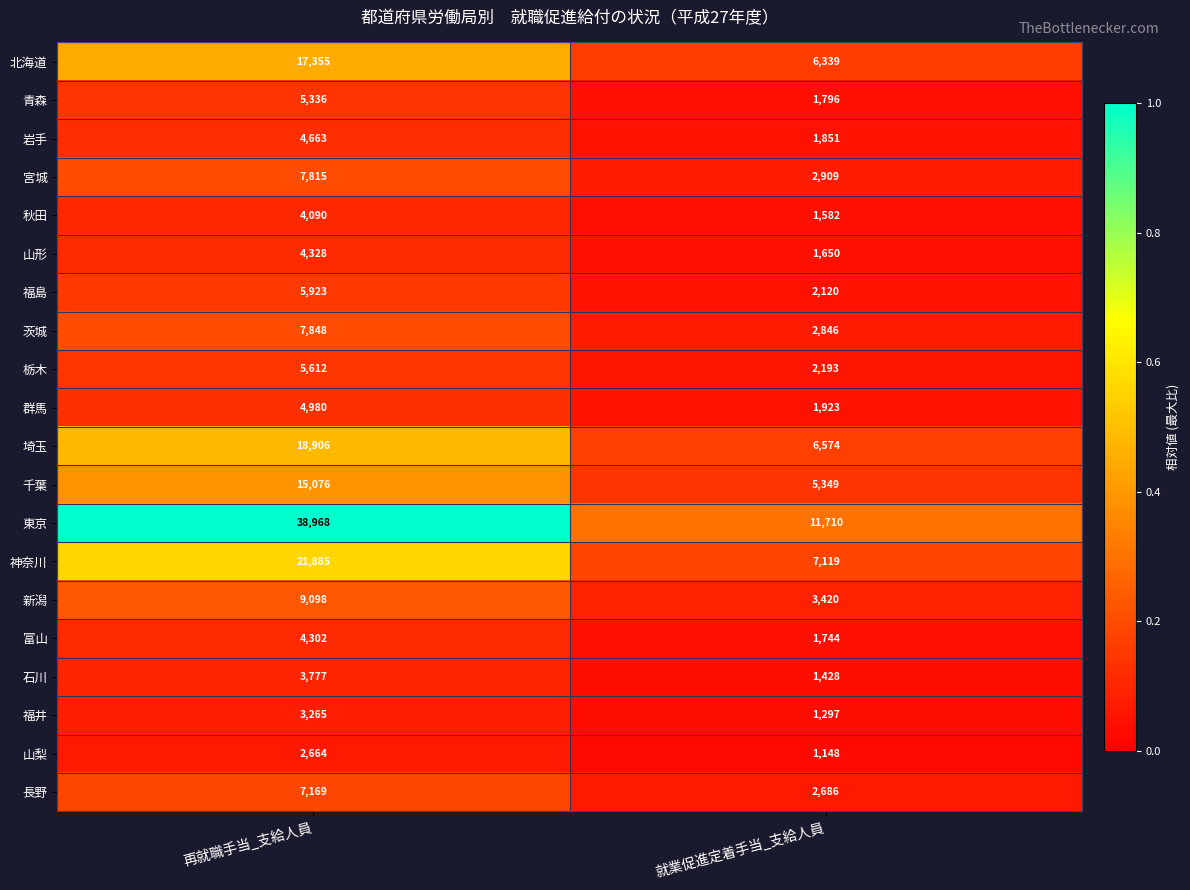

What is the average value of the 神奈川 series?

14502